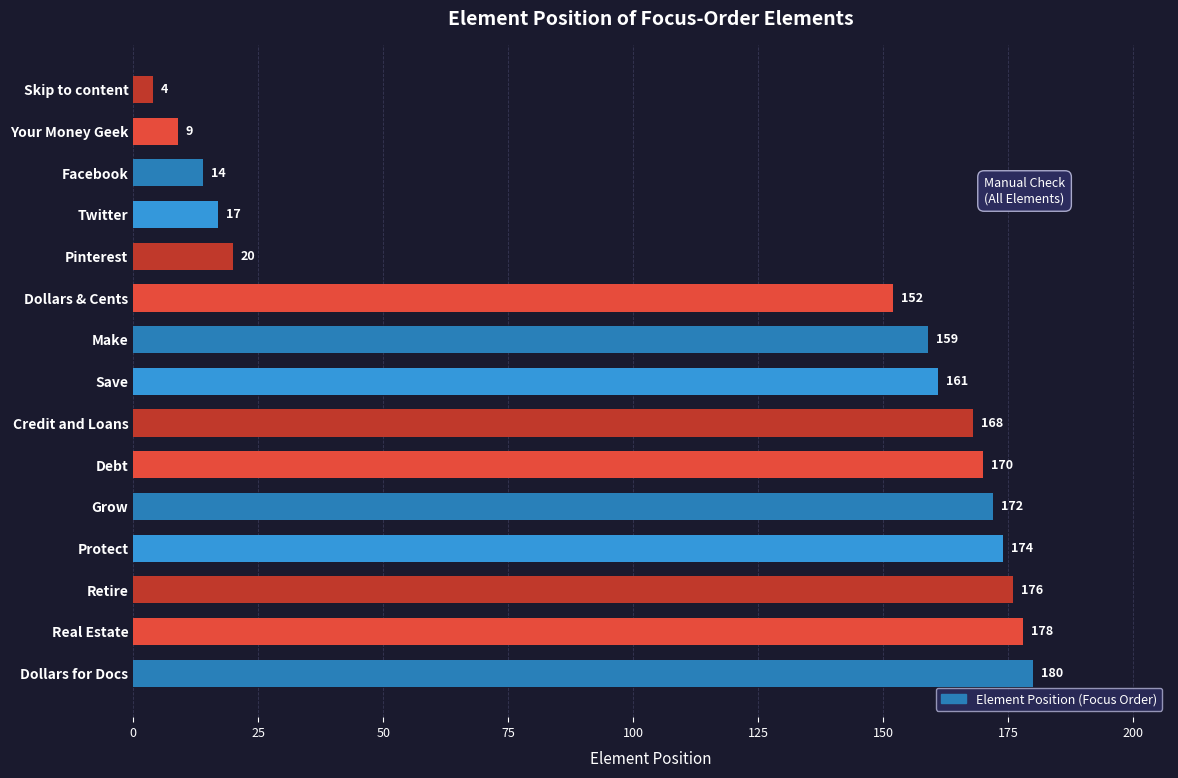

The value at Grow is 172. True or false?

True